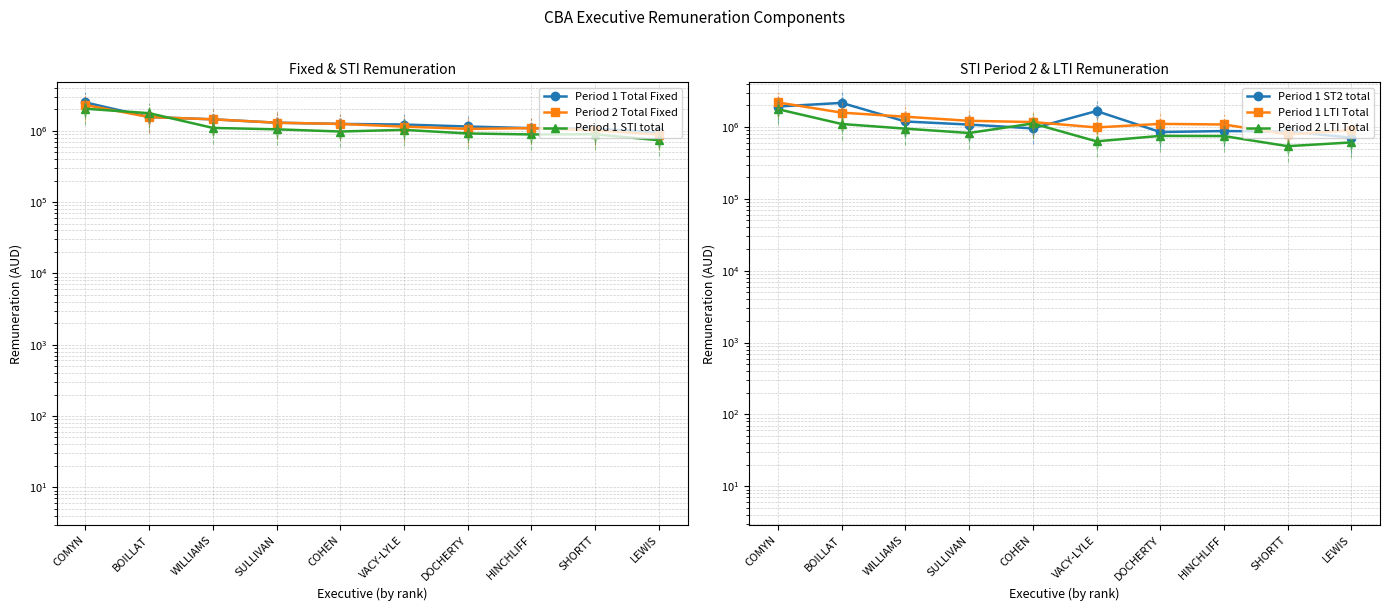

How many lines are shown in the chart?

6